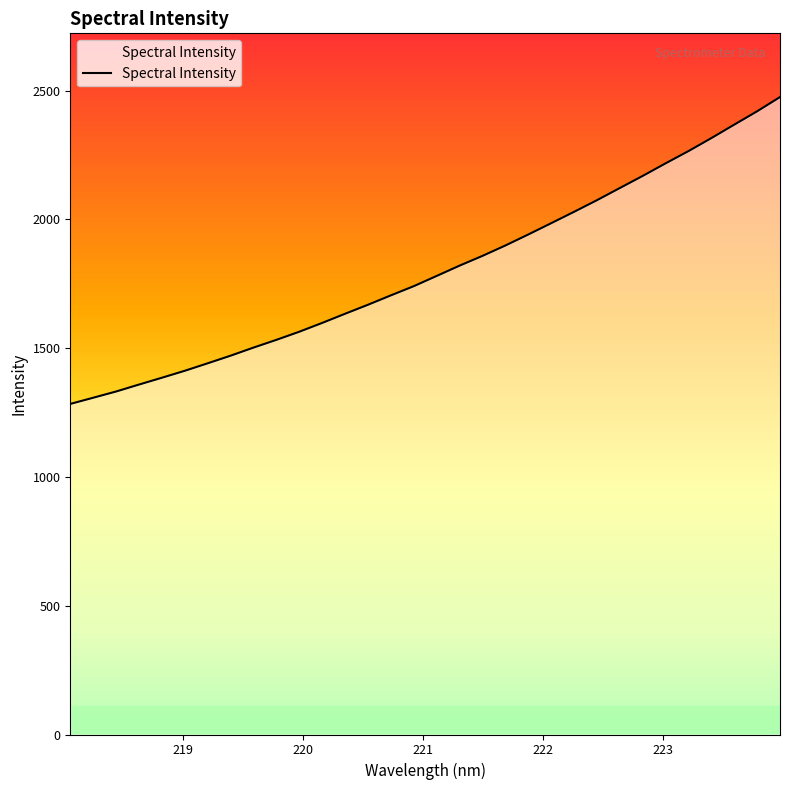

What is the average value?

1802.5